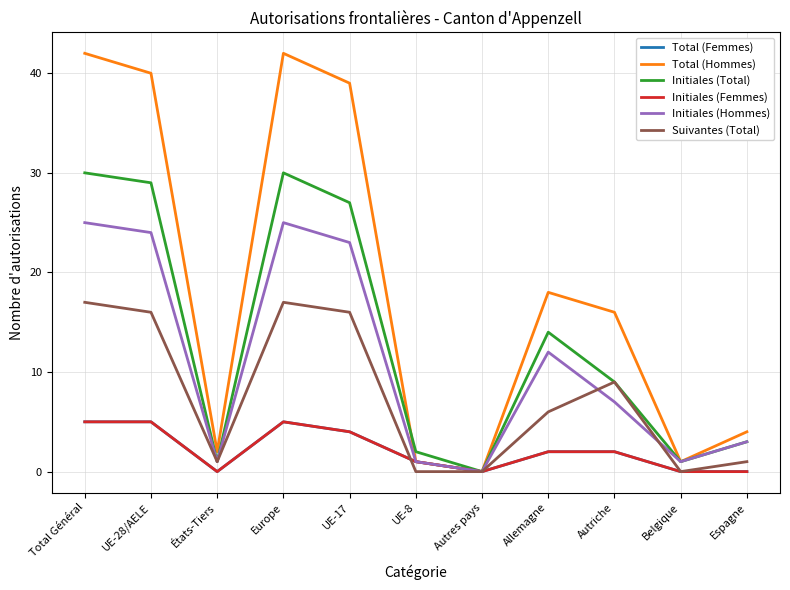

Does the chart display data point markers on the line(s)?

No